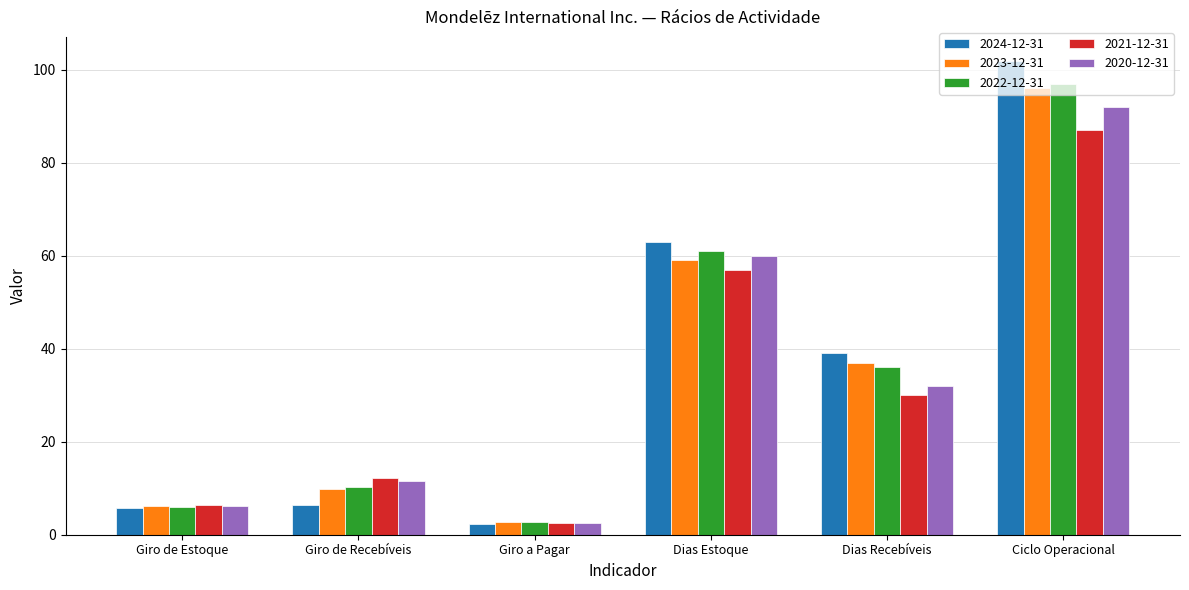

What is the difference between the second highest and minimum values in the 2021-12-31 series?

54.4